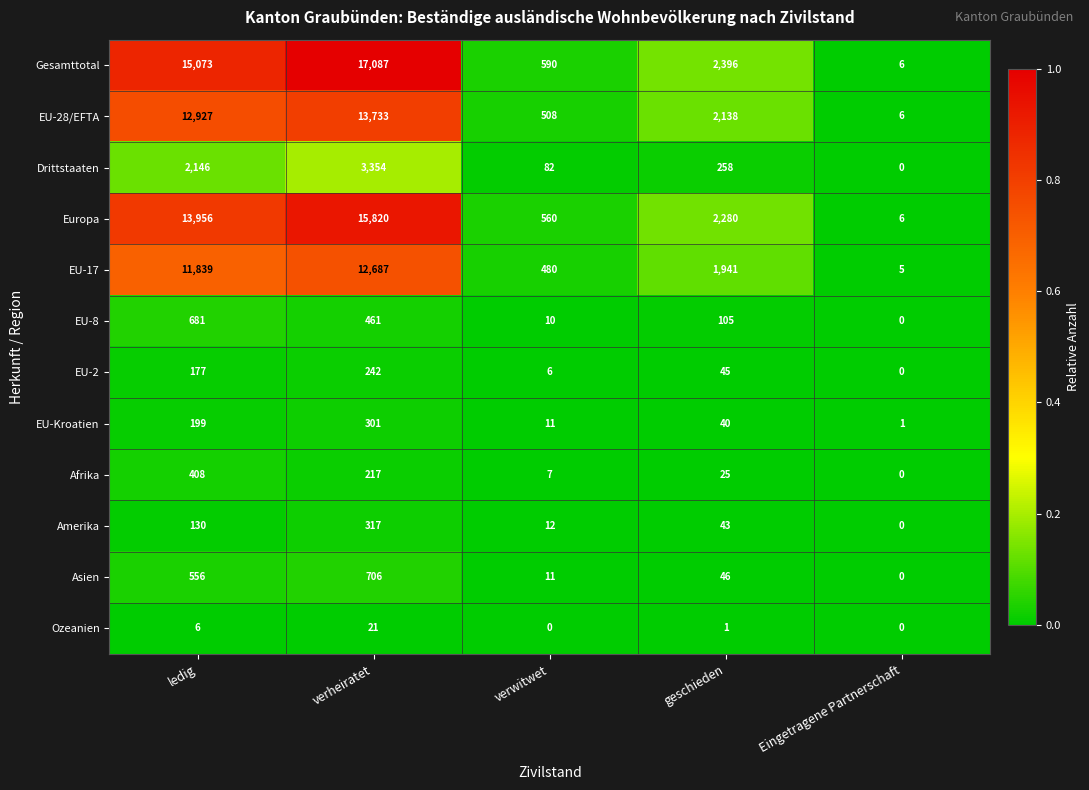

What is the spread (max minus min) of values at verwitwet?

590